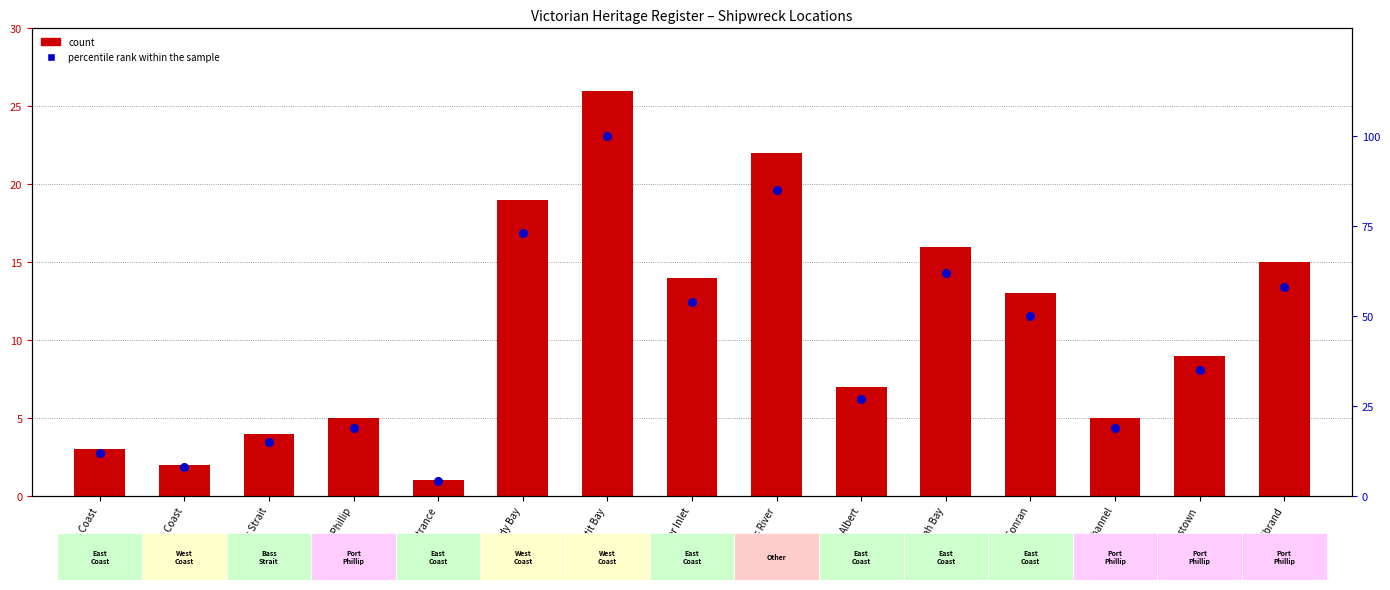

Is the value of count at Louttit Bay greater than the value of percentile rank within the sample at Point Gellibrand?

No